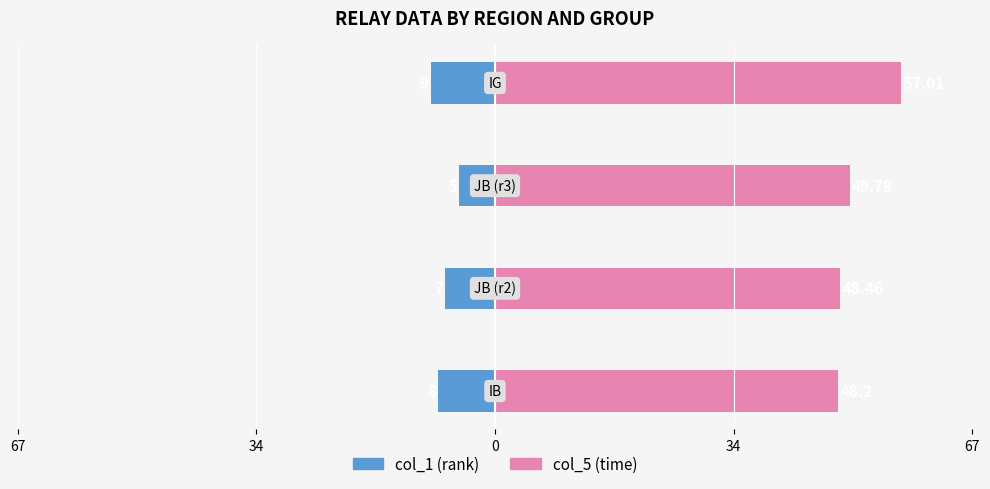

How many values in the col_1 series are below -7?

2